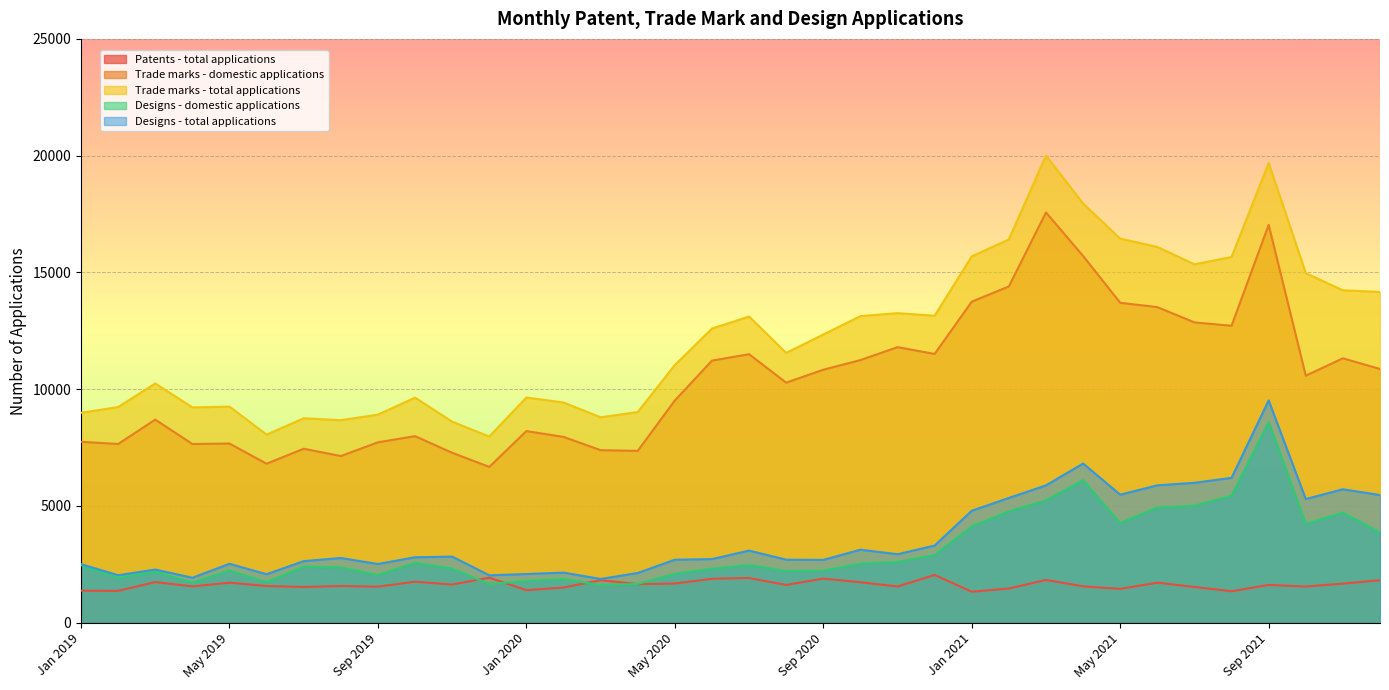

What is the lowest value of the Designs - domestic applications series?

1610